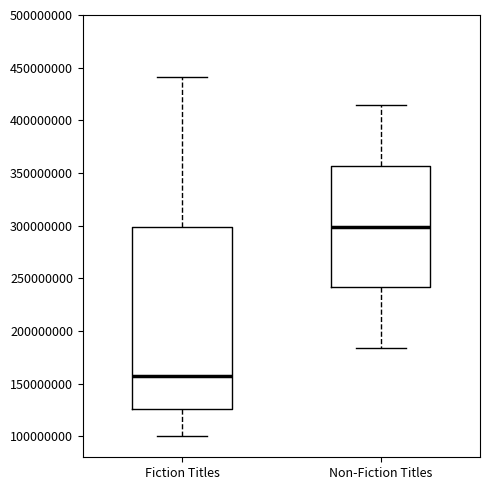

Reading left to right, read every box against the y-axis: the position of its median line, the range the box covers, and the ends of its whiskers. The values are not printed on the chart, so give them approximately, as read against the axis.

Fiction Titles: median 155000000, box 125000000 to 300000000, whiskers 100000000 to 440000000
Non-Fiction Titles: median 300000000, box 240000000 to 355000000, whiskers 185000000 to 415000000